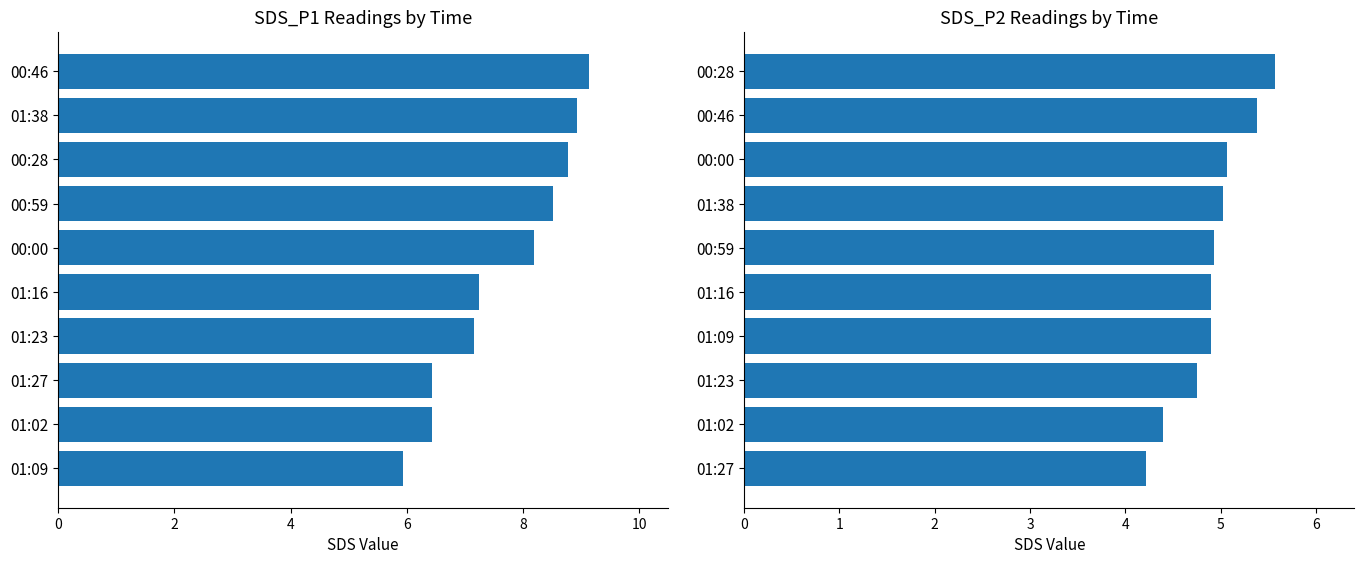

What is the difference between the maximum and minimum values in the SDS_P1 series?

3.2